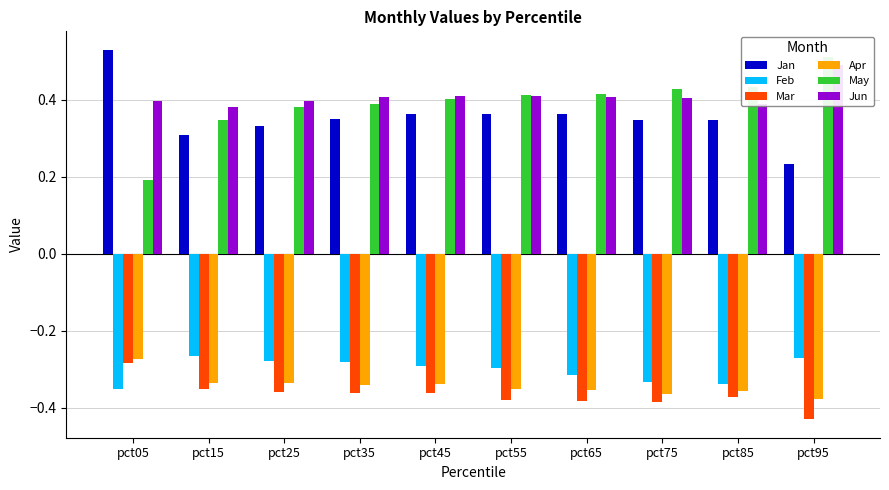

Which series has the widest spread of values?

May